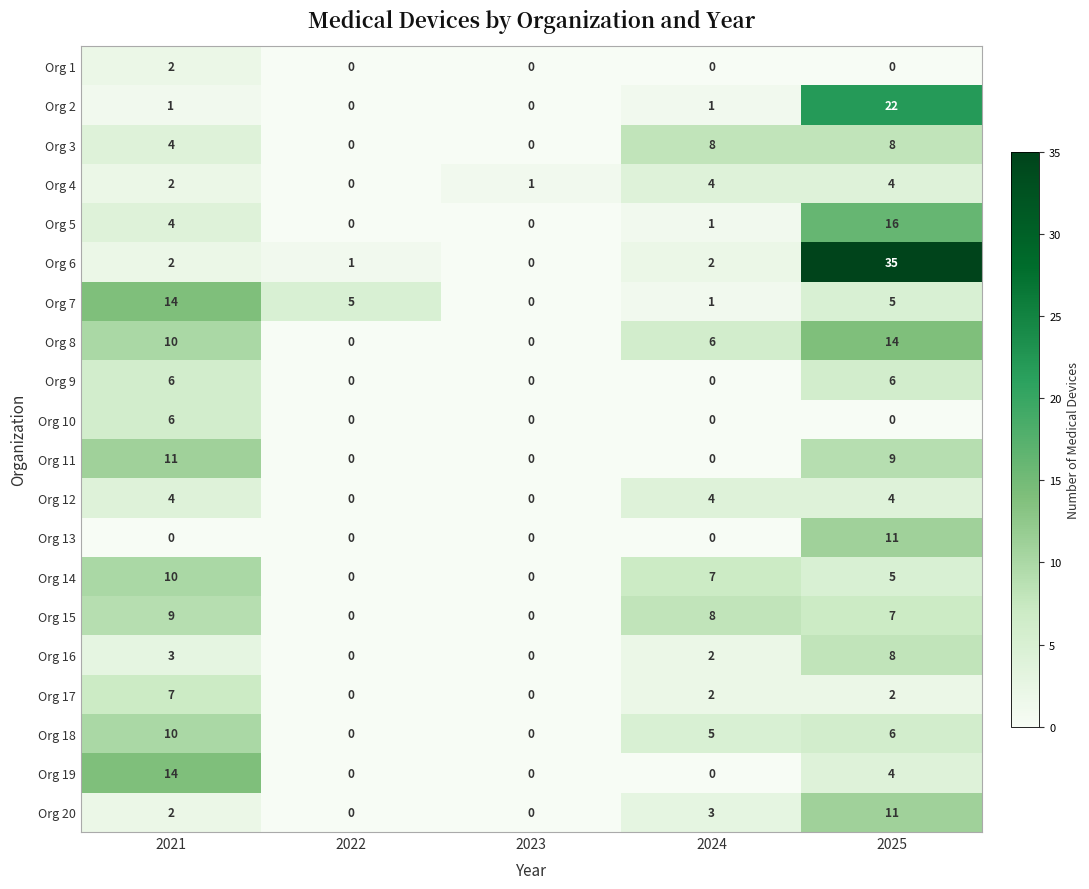

At how many categories does at least one series exceed 17?

1